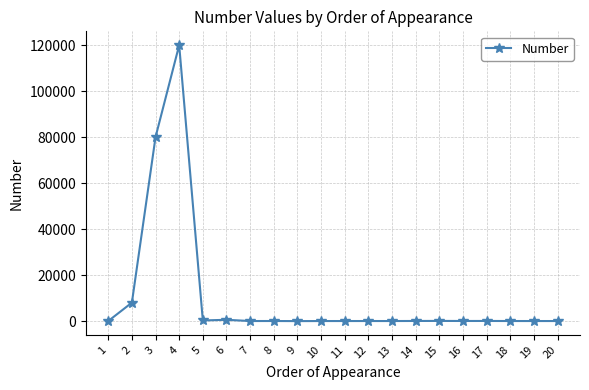

What is the average value?

10449